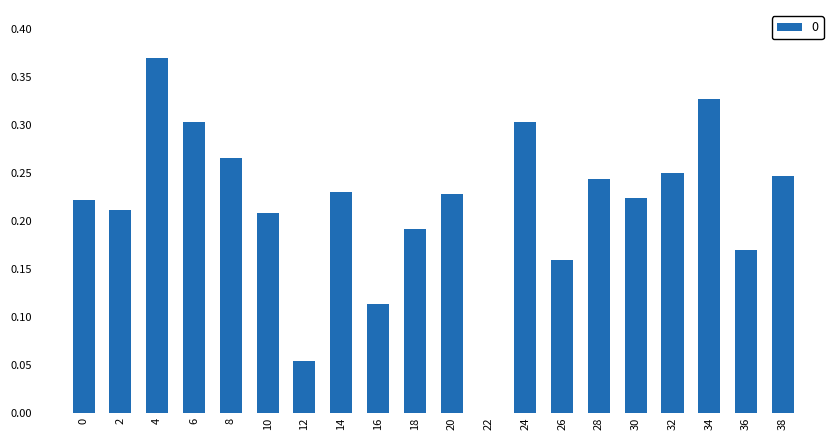

At which category does the chart reach its peak across all series?

4